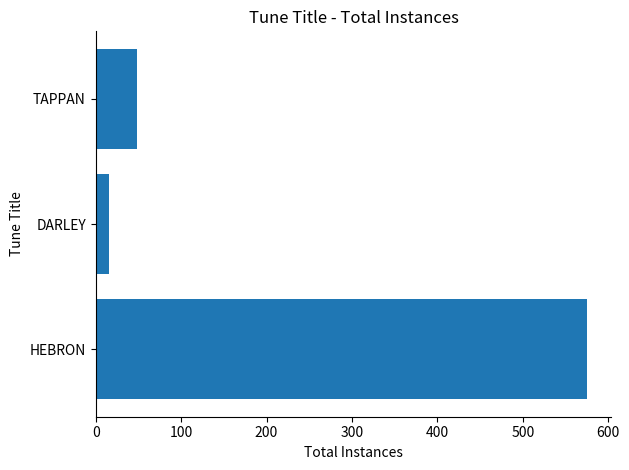

How many bars are there in total?

3